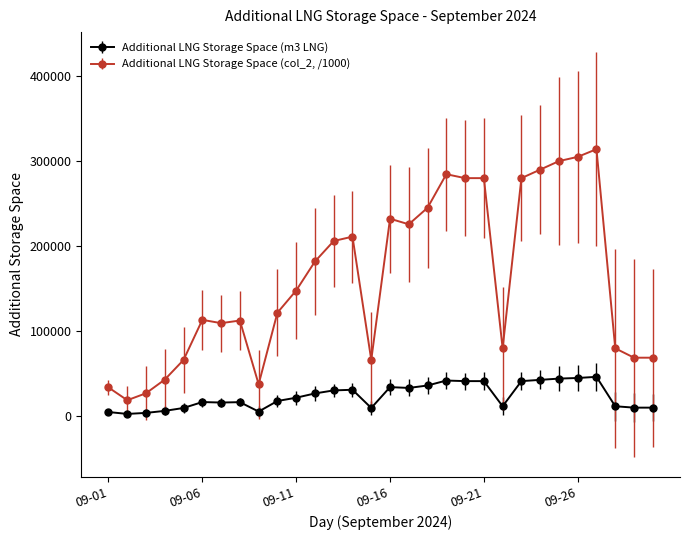

True or false: Additional LNG Storage Space (col_2, /1000) and Additional LNG Storage Space (m3 LNG) intersect in this chart.

False